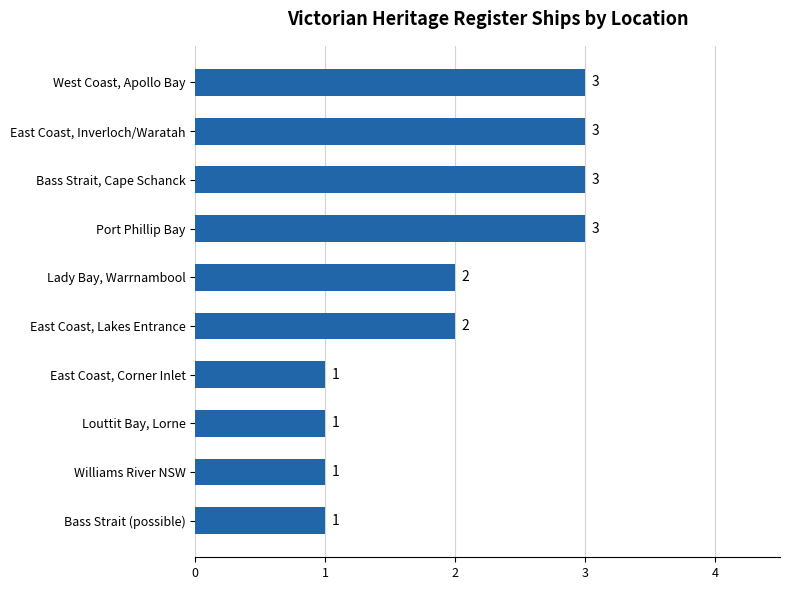

Approximately how many times larger is the value at East Coast, Inverloch/Waratah compared to Bass Strait (possible)?

3.0